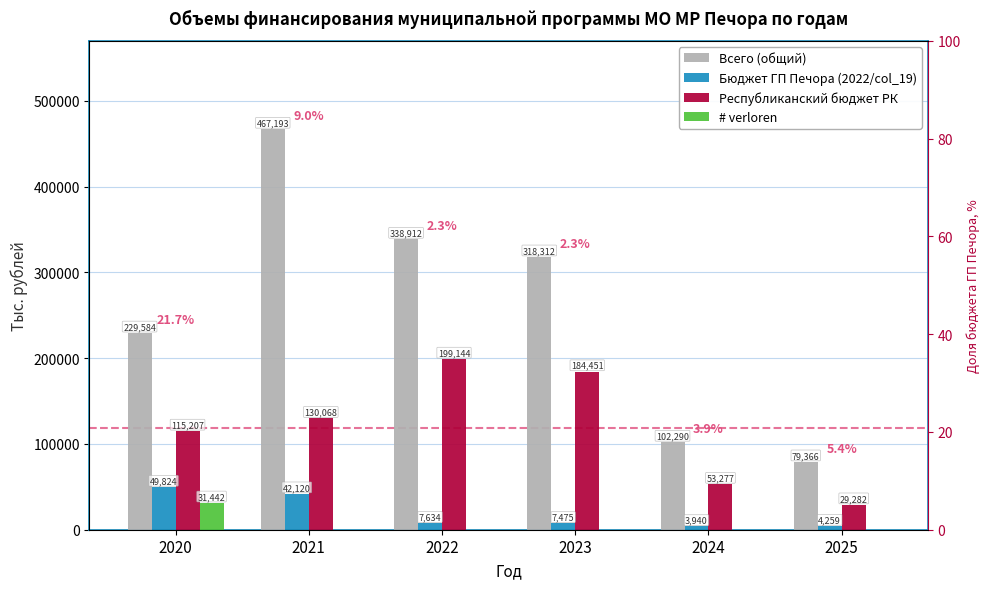

What is the difference between the second highest and second lowest values in the Всего (общий) series?

236622.2